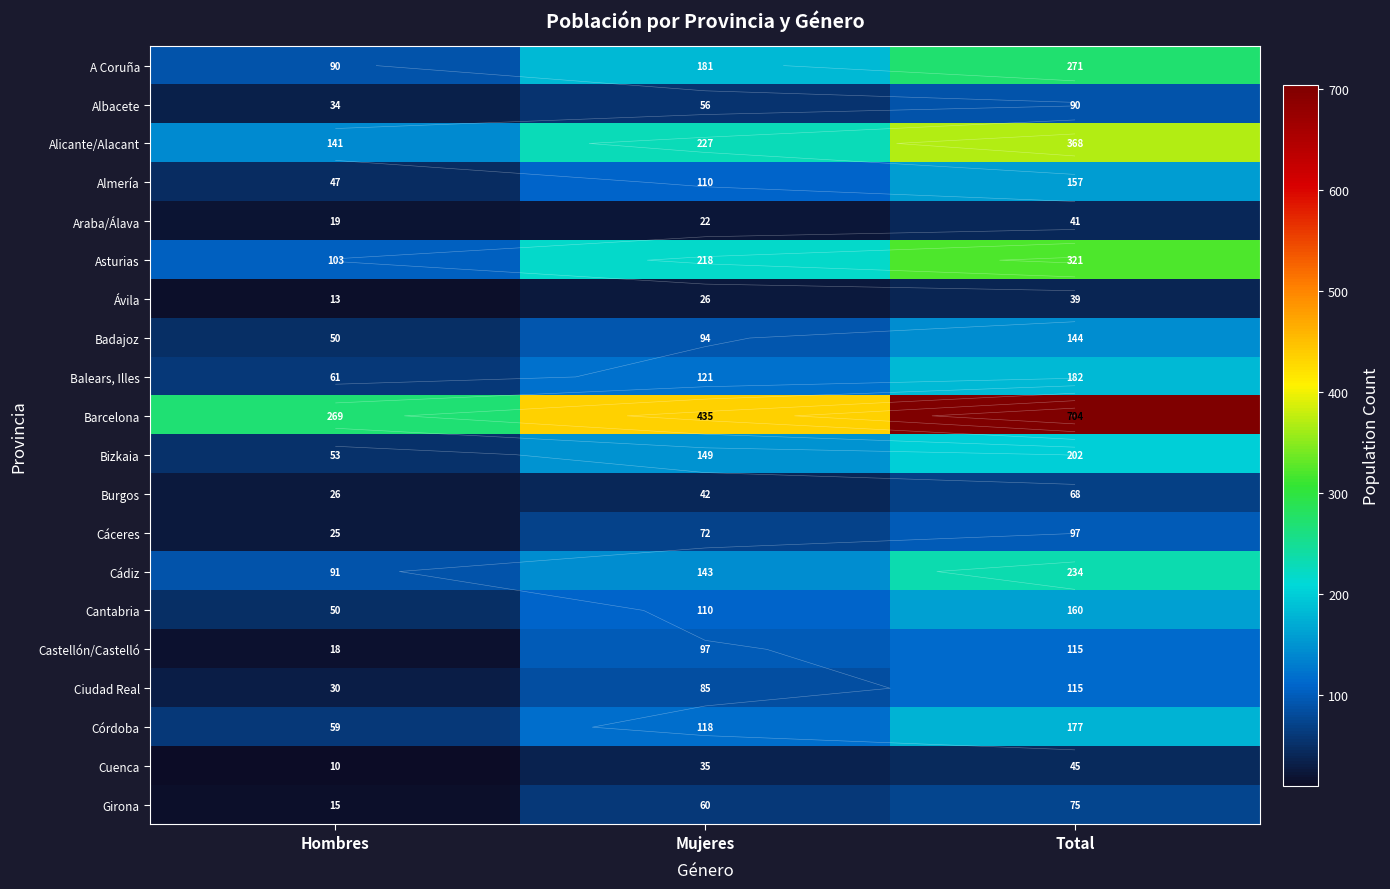

List the series in order of their peak value, lowest first.

Ávila, Araba/Álava, Cuenca, Burgos, Girona, Albacete, Cáceres, Castellón/Castelló, Ciudad Real, Badajoz, Almería, Cantabria, Córdoba, Balears, Illes, Bizkaia, Cádiz, A Coruña, Asturias, Alicante/Alacant, Barcelona